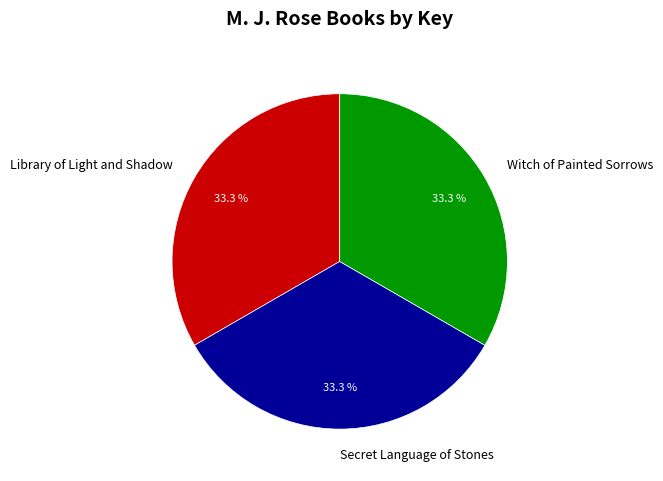

Does Witch of Painted Sorrows represent more than half of the total?

No